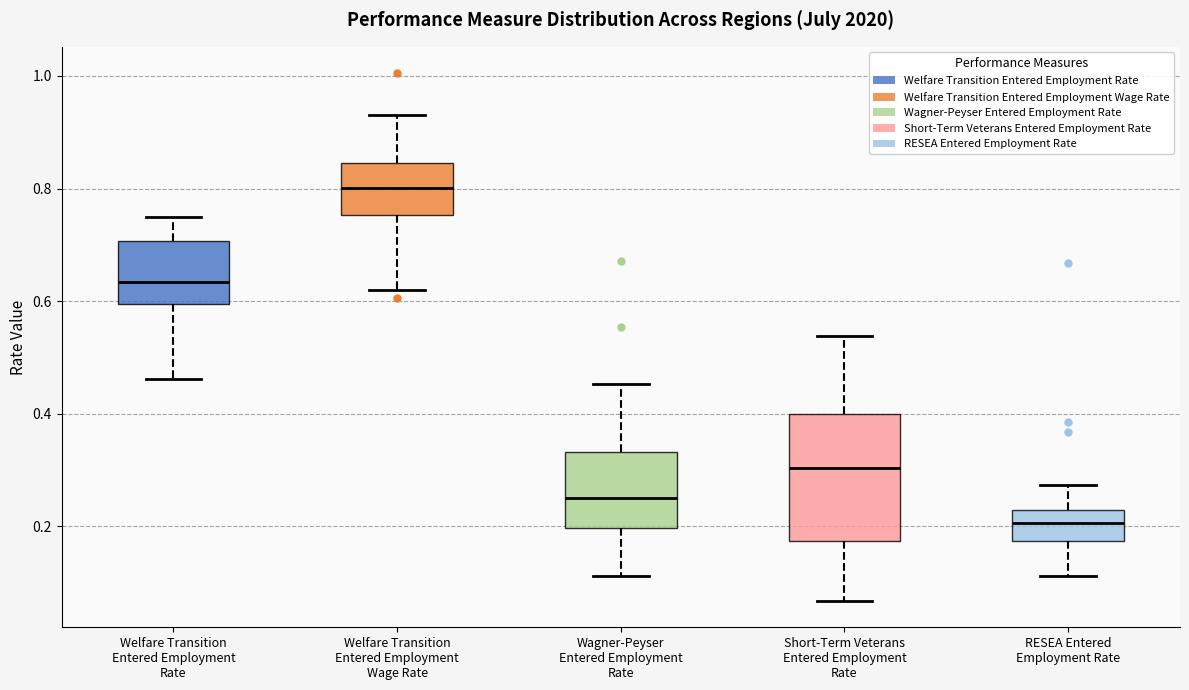

Which box's median line is the lowest?

RESEA Entered Employment Rate